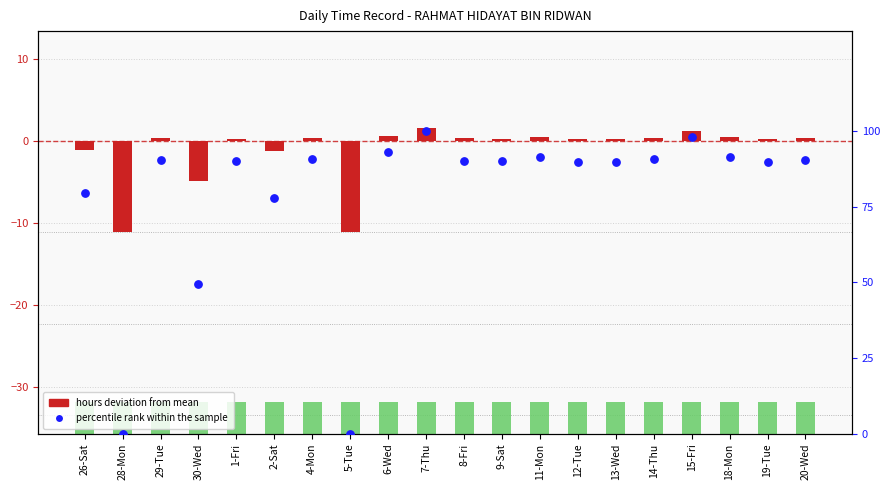

Which series has the largest Y range (max minus min)?

percentile rank within the sample